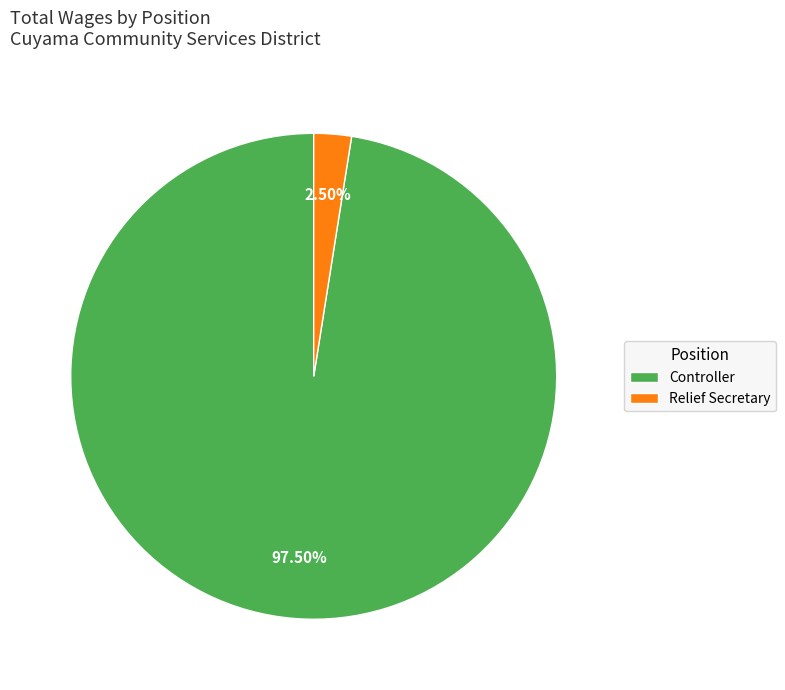

Which category has the smallest portion of the pie?

Relief Secretary